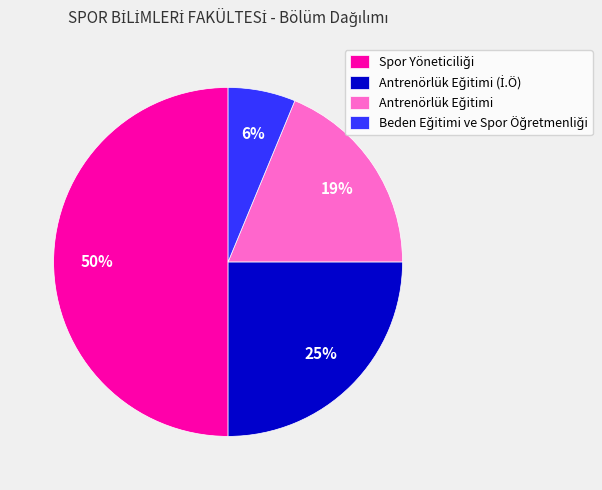

To the nearest percent, what is the difference between the largest and smallest slice percentages?

44%